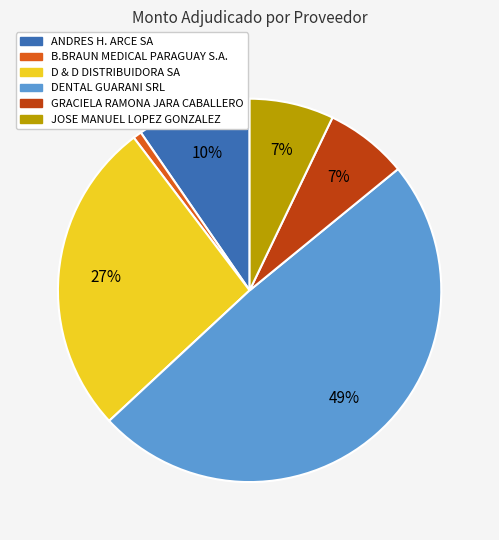

Which has a higher value, B.BRAUN MEDICAL PARAGUAY S.A. or DENTAL GUARANI SRL?

DENTAL GUARANI SRL